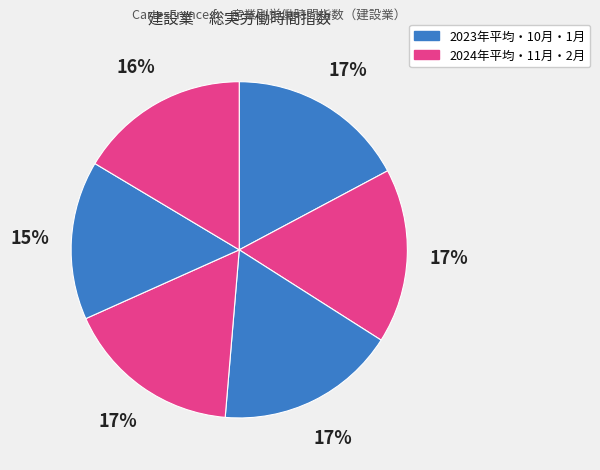

How many segments does this pie chart have?

6